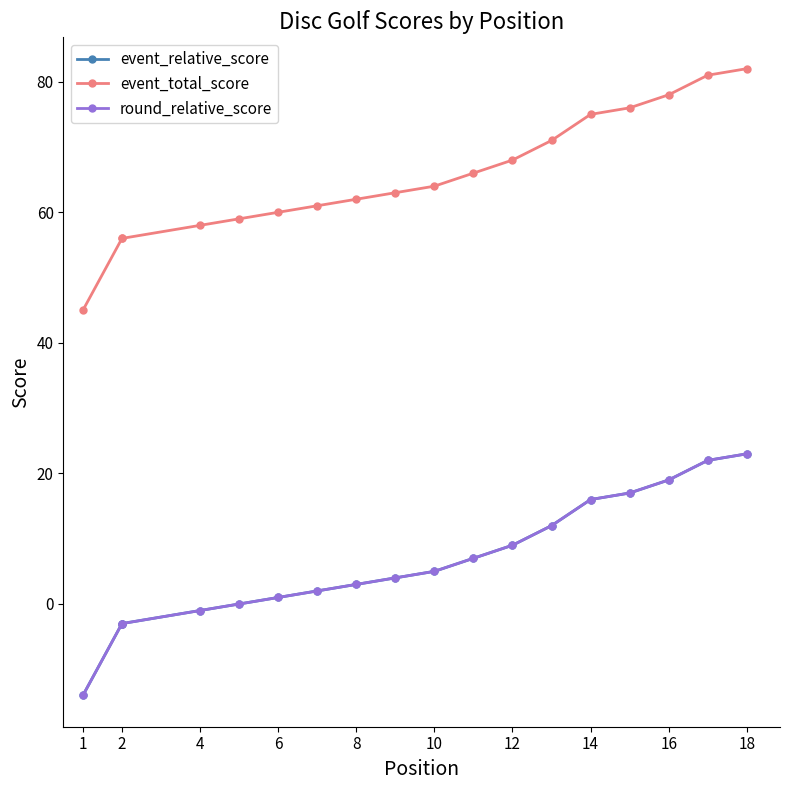

Which series has the widest spread of values?

event_relative_score